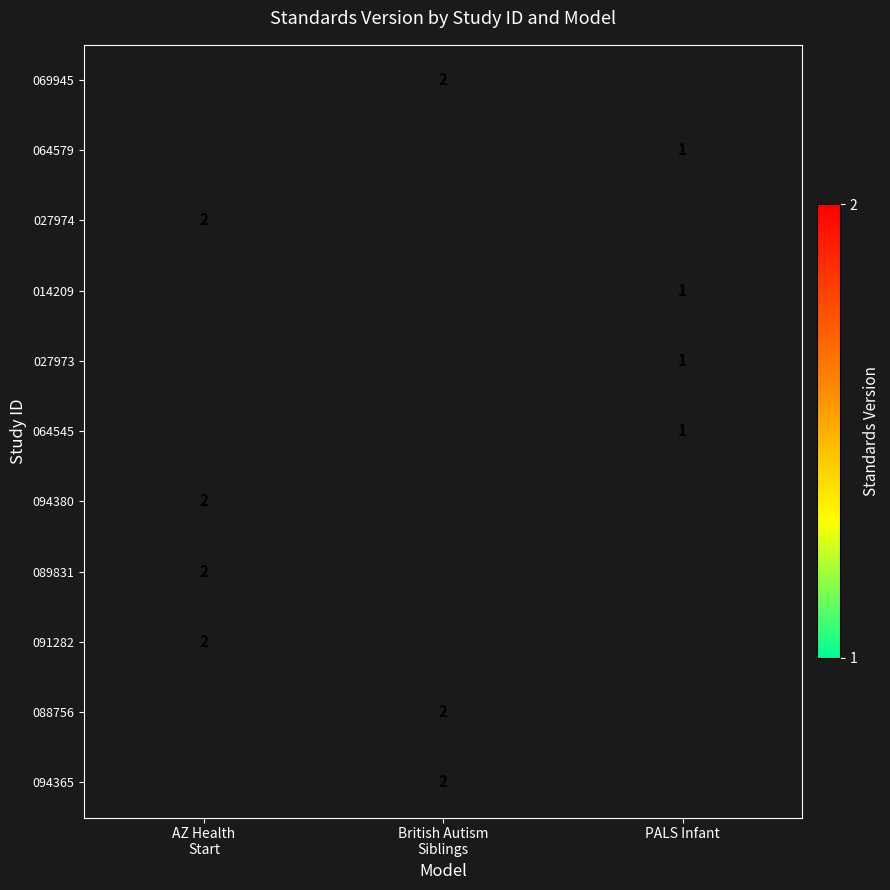

Which has a higher value, PALS Infant or British Autism
Siblings?

British Autism
Siblings